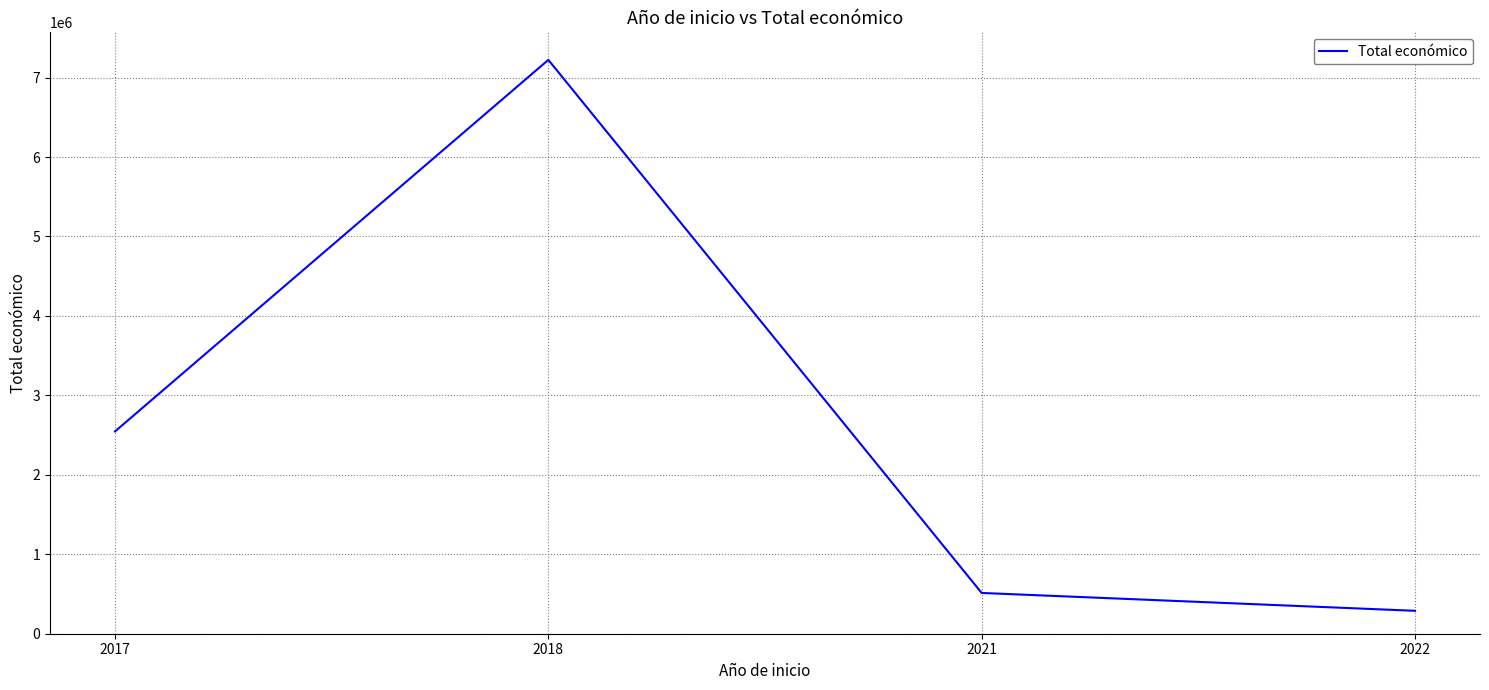

Reading right to left, list all the values displayed in this chart.

288409	513192	7222818	2546283